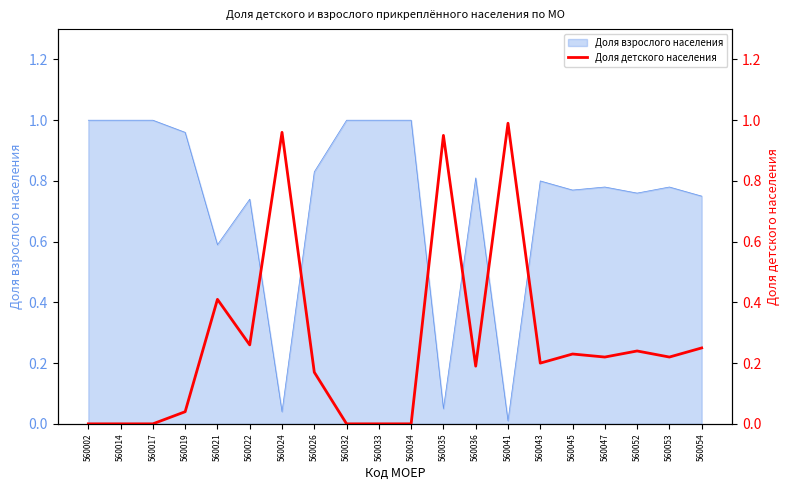

How many lines are shown in the chart?

1